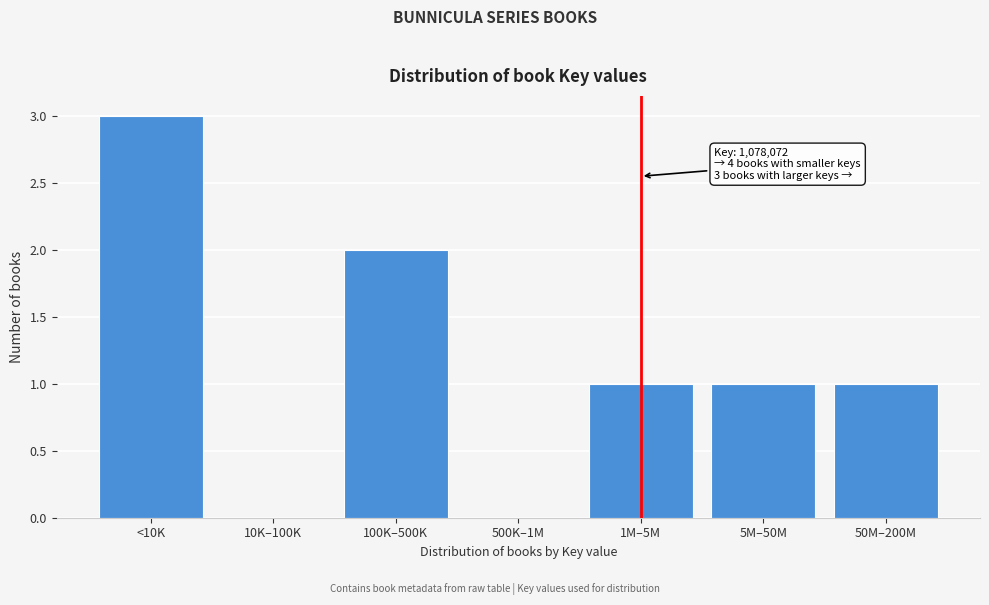

Reading left to right, extract all data points from this chart.

<10K=3	10K–100K=0	100K–500K=2	500K–1M=0	1M–5M=1	5M–50M=1	50M–200M=1